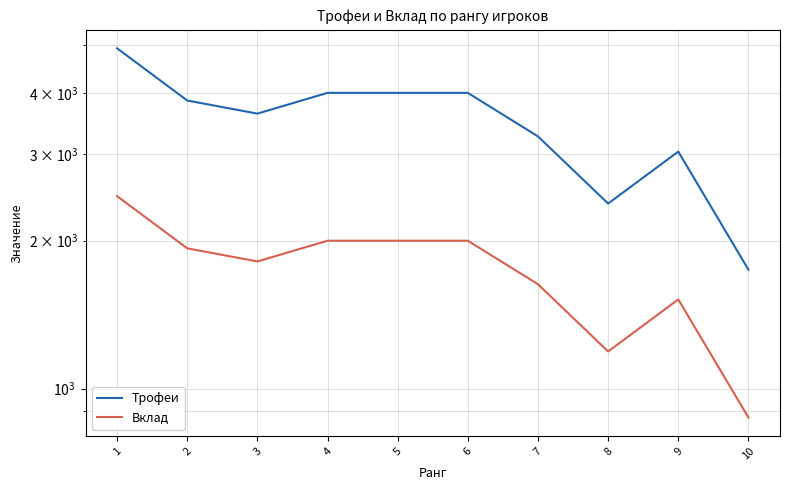

Which category has the highest value in the Вклад series?

1